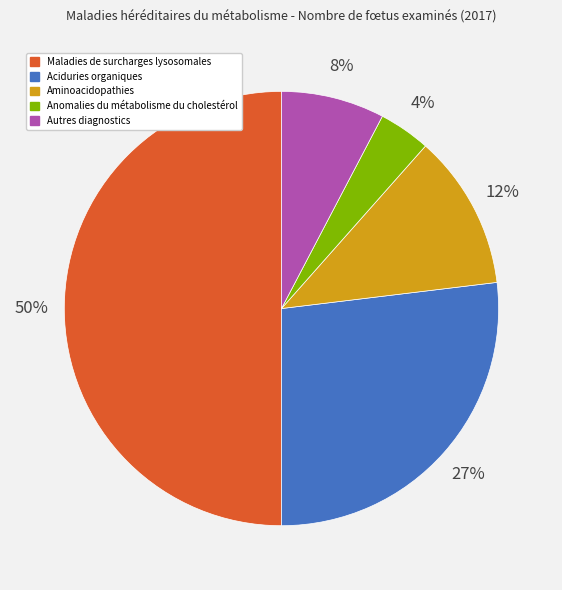

To the nearest percent, what is the difference between the Aminoacidopathies and Autres diagnostics slice percentages?

4%